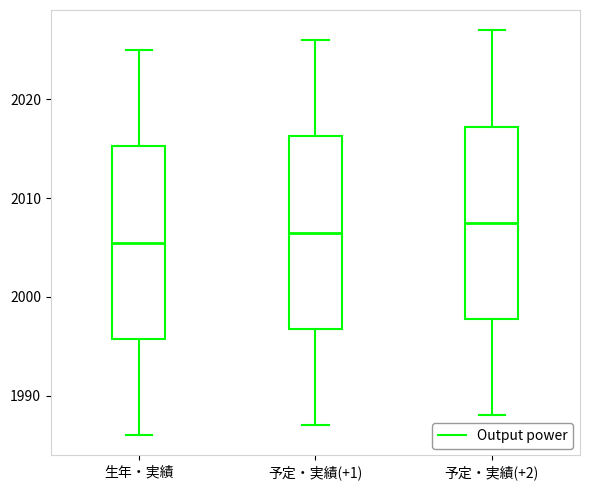

Where does the upper whisker of the box for 生年・実績 end on the y-axis? The values are not printed on the chart, so give them approximately, as read against the axis.

2025